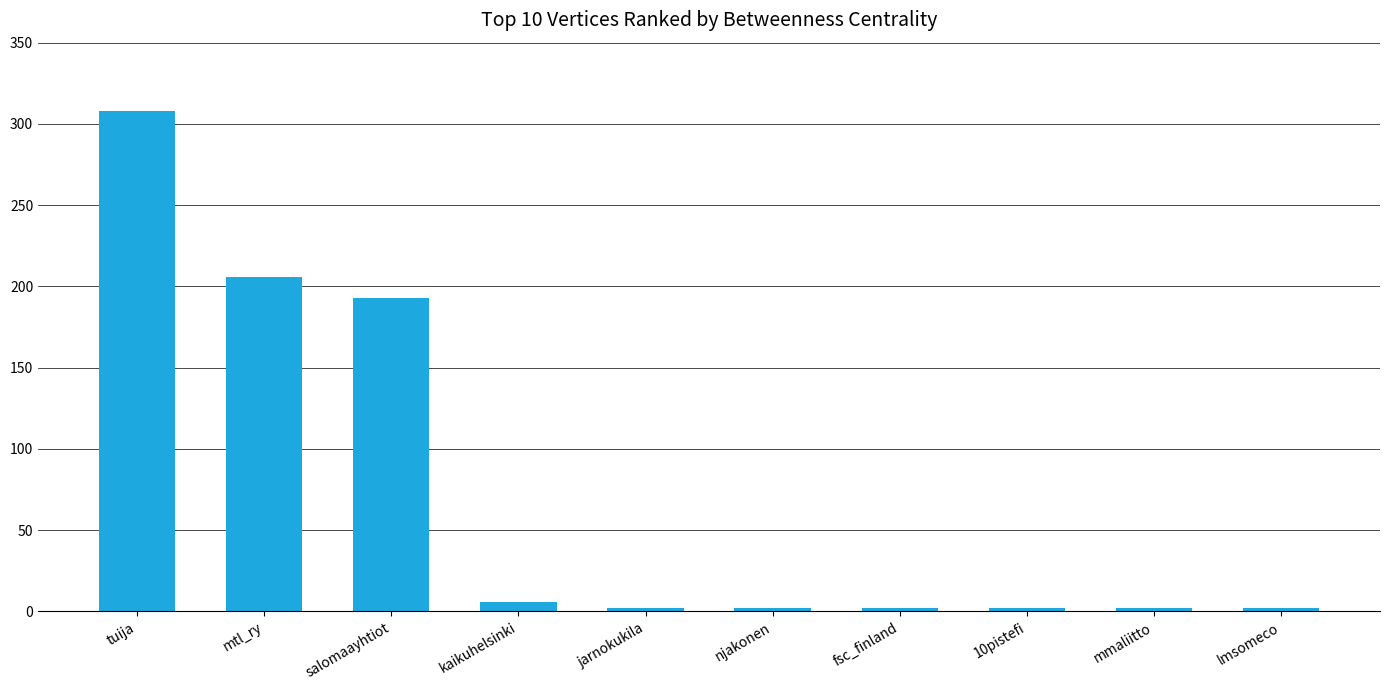

What is the difference between the maximum and second lowest values?

306